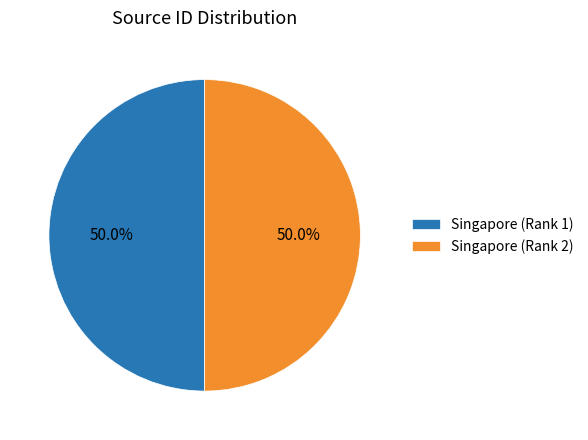

What is the ratio of the value at Singapore (Rank 1) to the value at Singapore (Rank 2)?

1.0